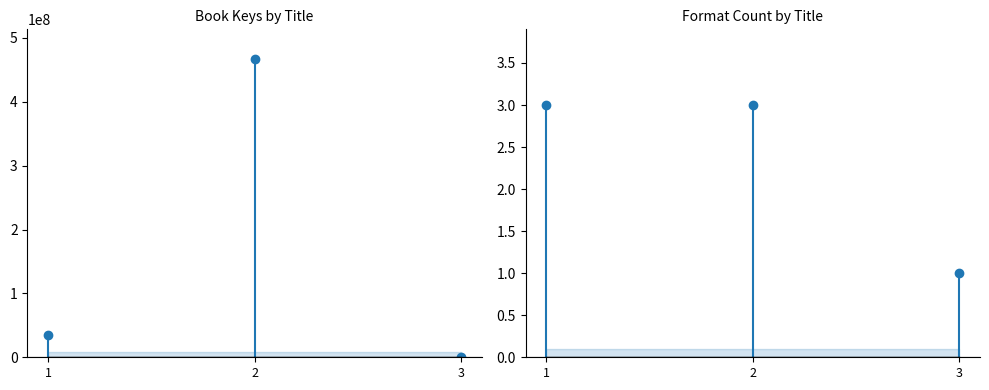

How many data points are above 34964178?

1